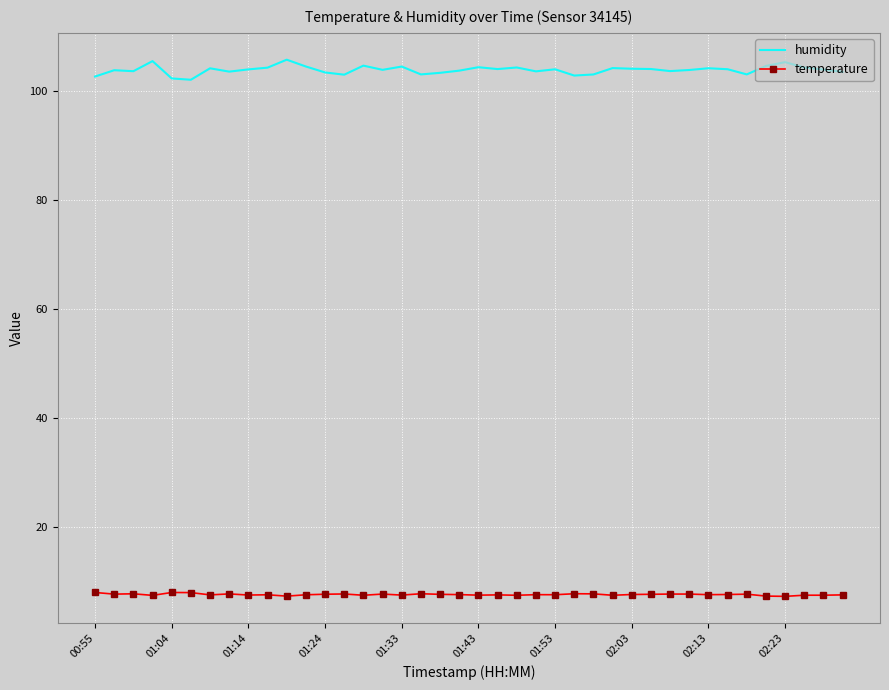

Which series has the largest total across all categories?

humidity